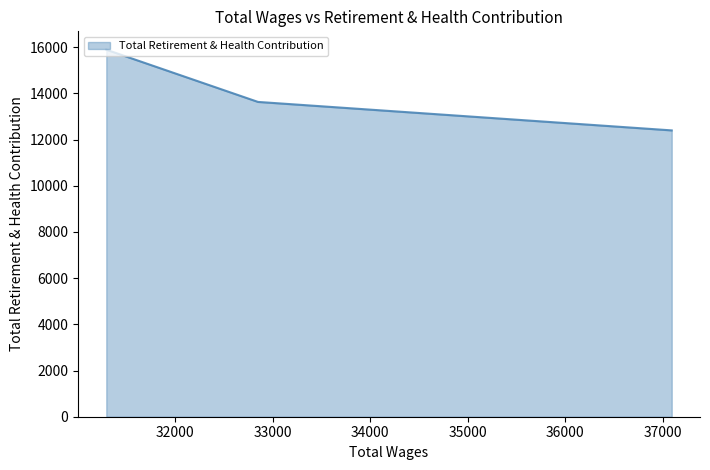

What is the average value?

13972